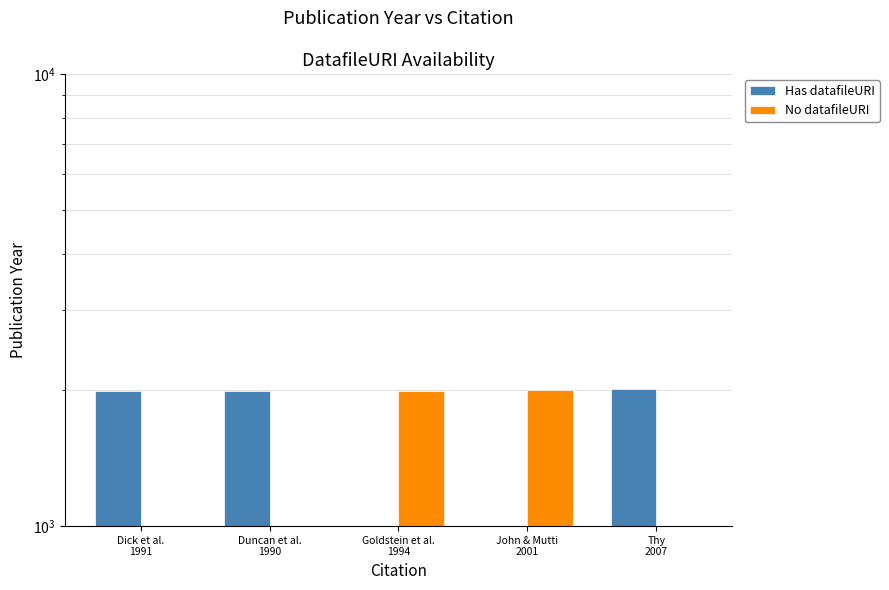

Which series changed the most between Goldstein et al.
1994 and John & Mutti
2001?

No datafileURI